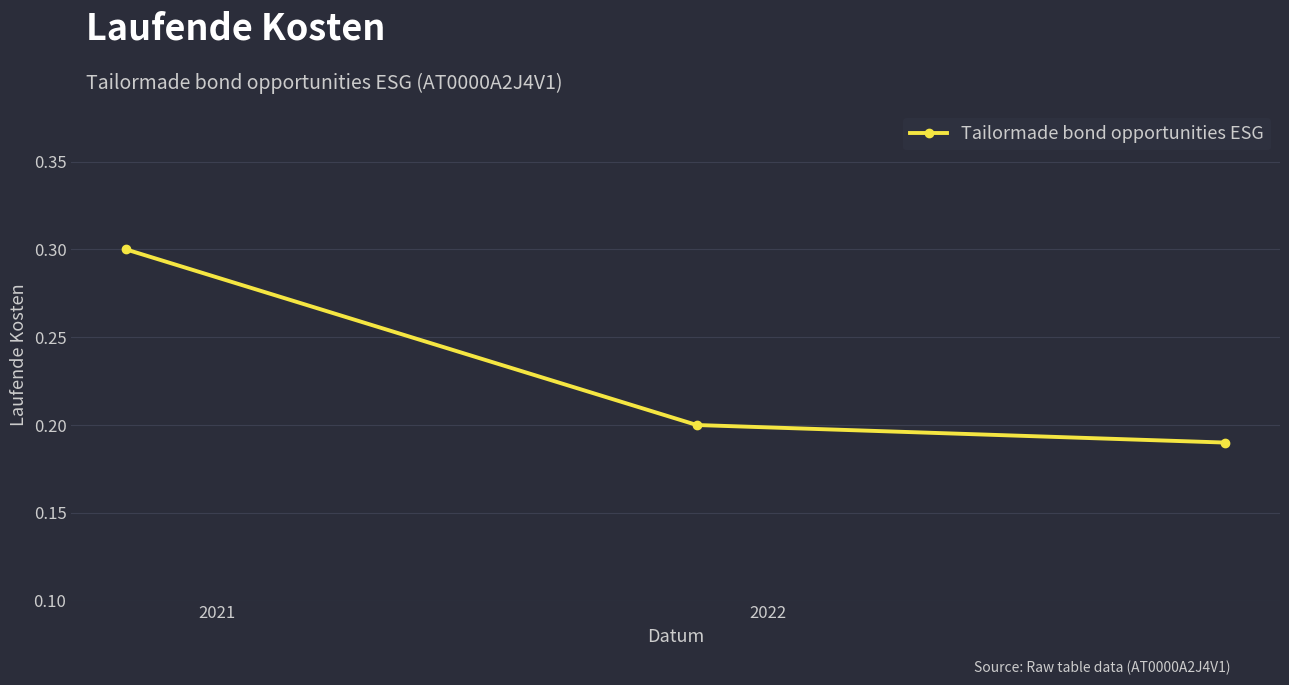

Is this an area chart (filled region under the line)?

No